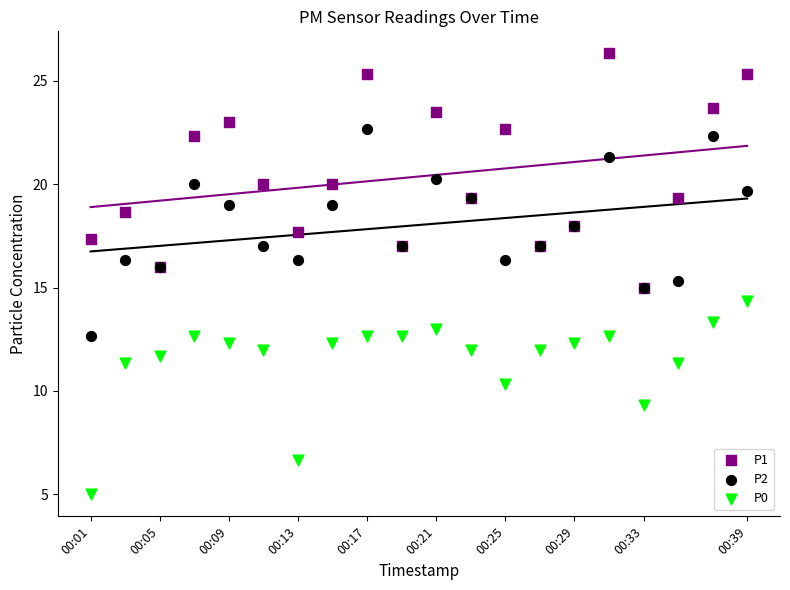

In the P0 series, what Y value is closest to 9?

9.3